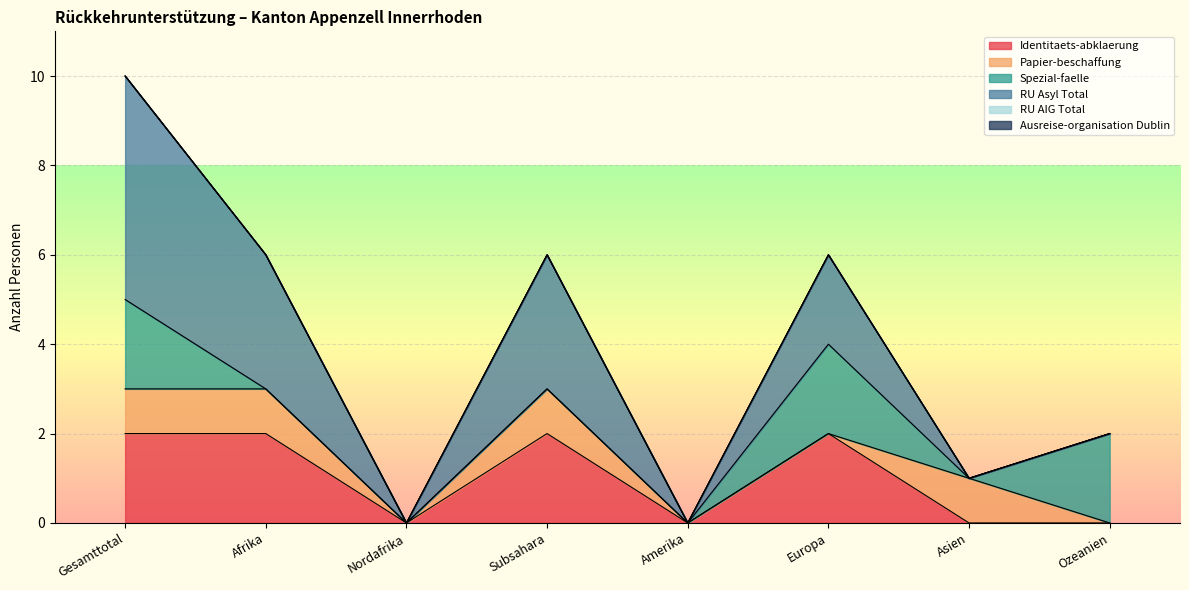

Which series ends up on top after the final intersection of Papier-beschaffung and Spezial-faelle?

Spezial-faelle